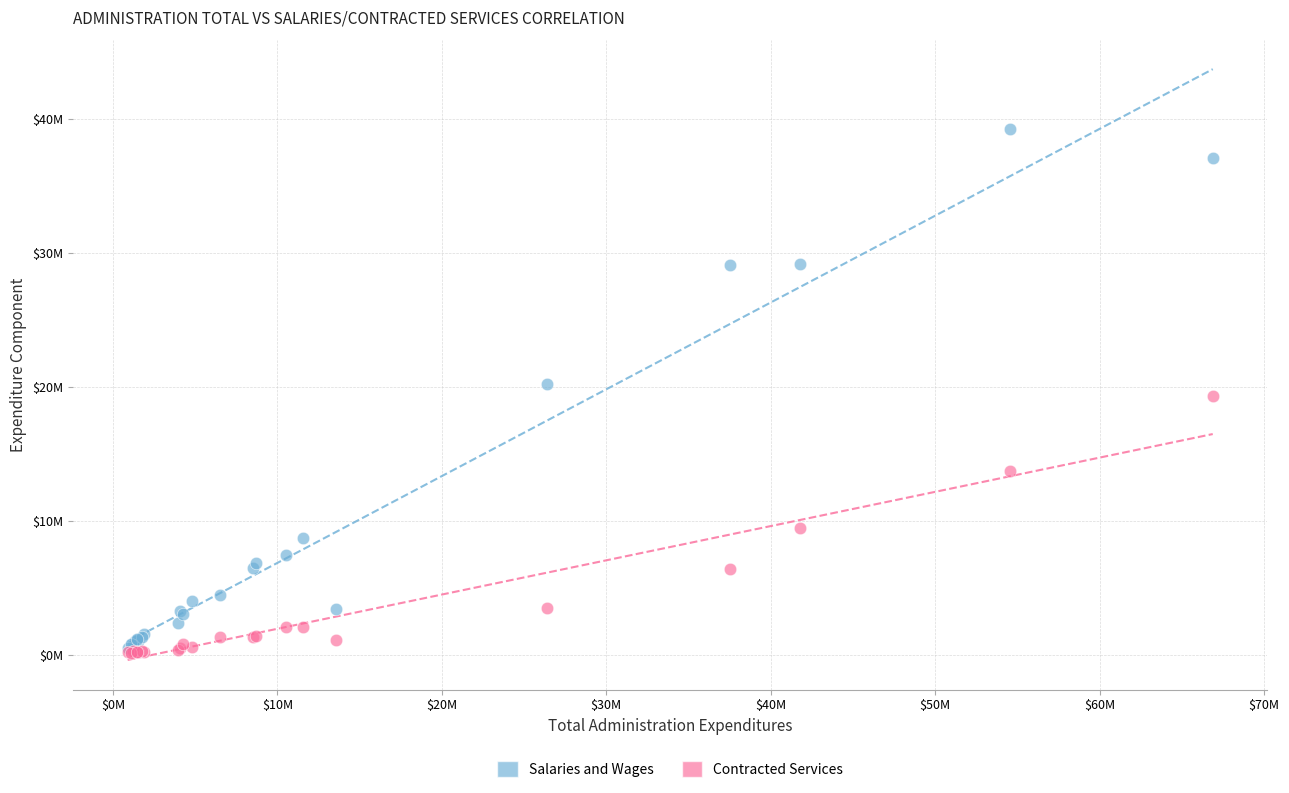

Which series reaches the maximum Y coordinate?

Salaries and Wages